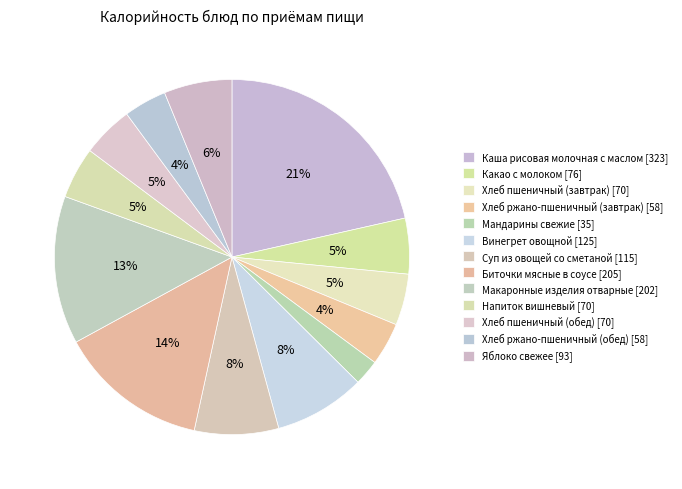

How many slices are in this pie chart?

13